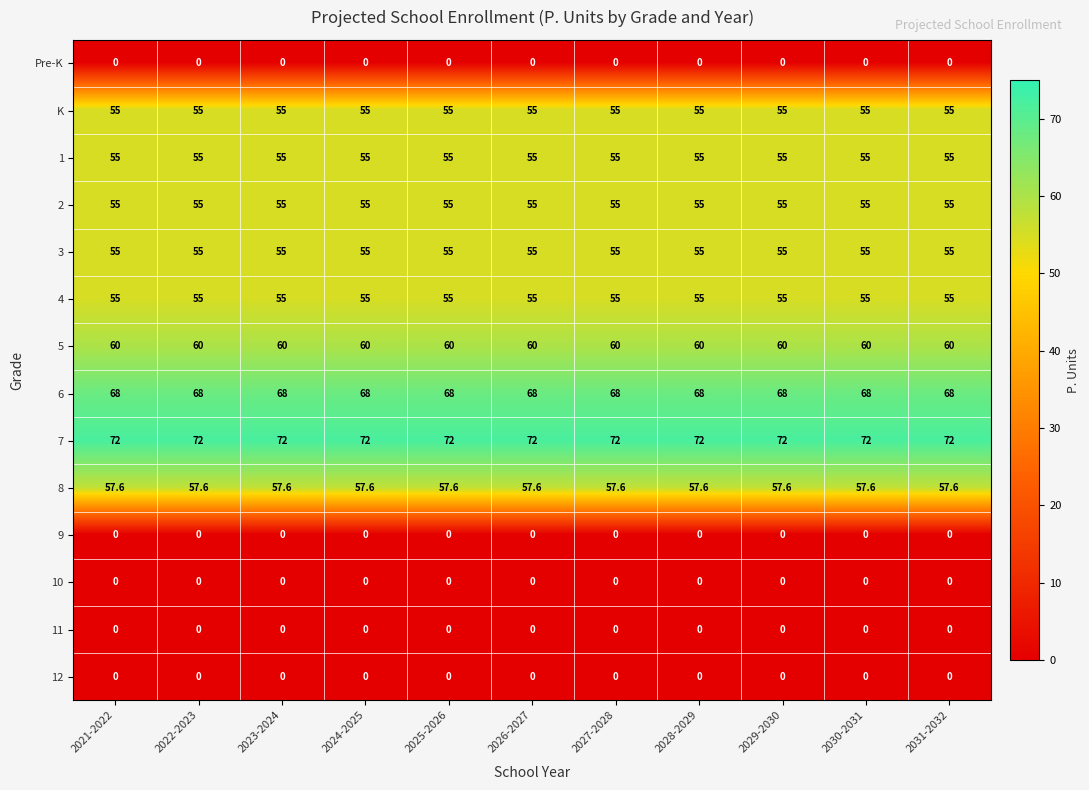

What is the greatest value displayed?

72.0